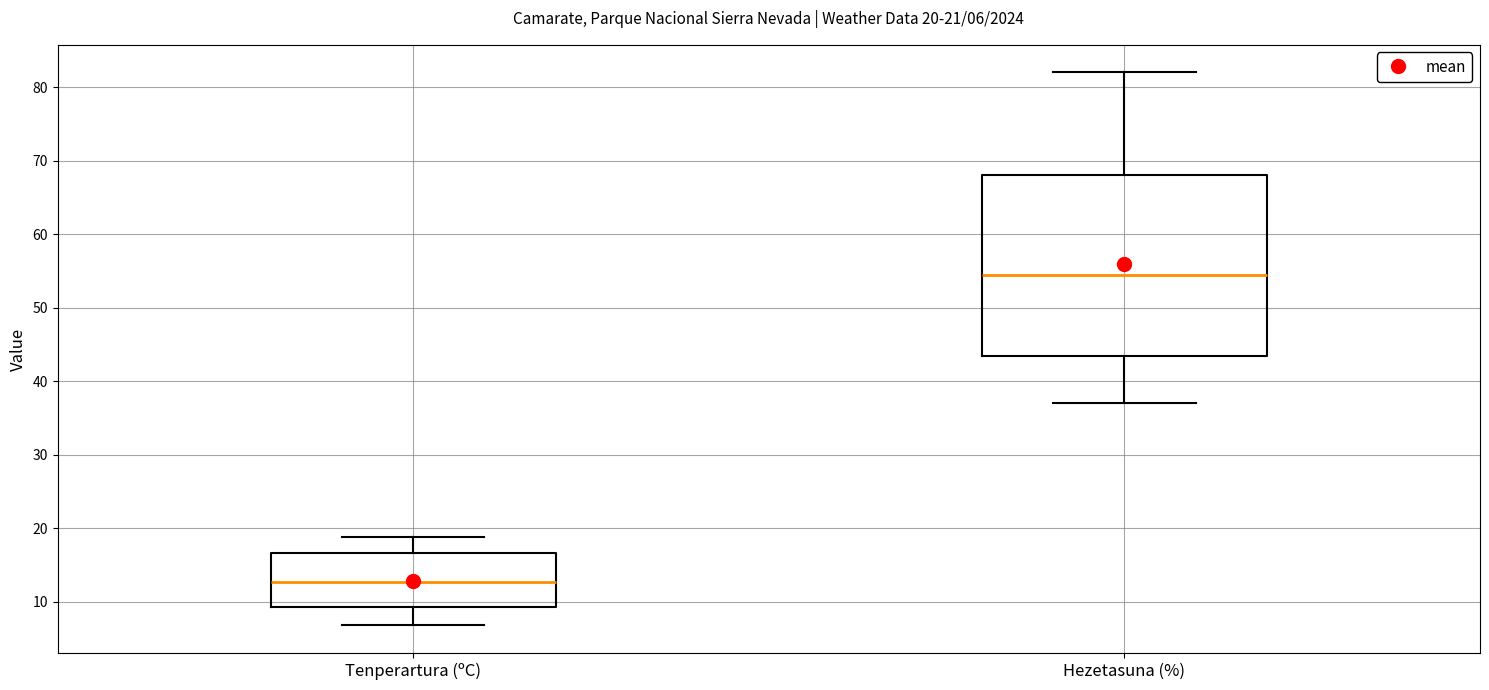

Comparing the boxes themselves (not the whiskers), which one is the tallest?

Hezetasuna (%)